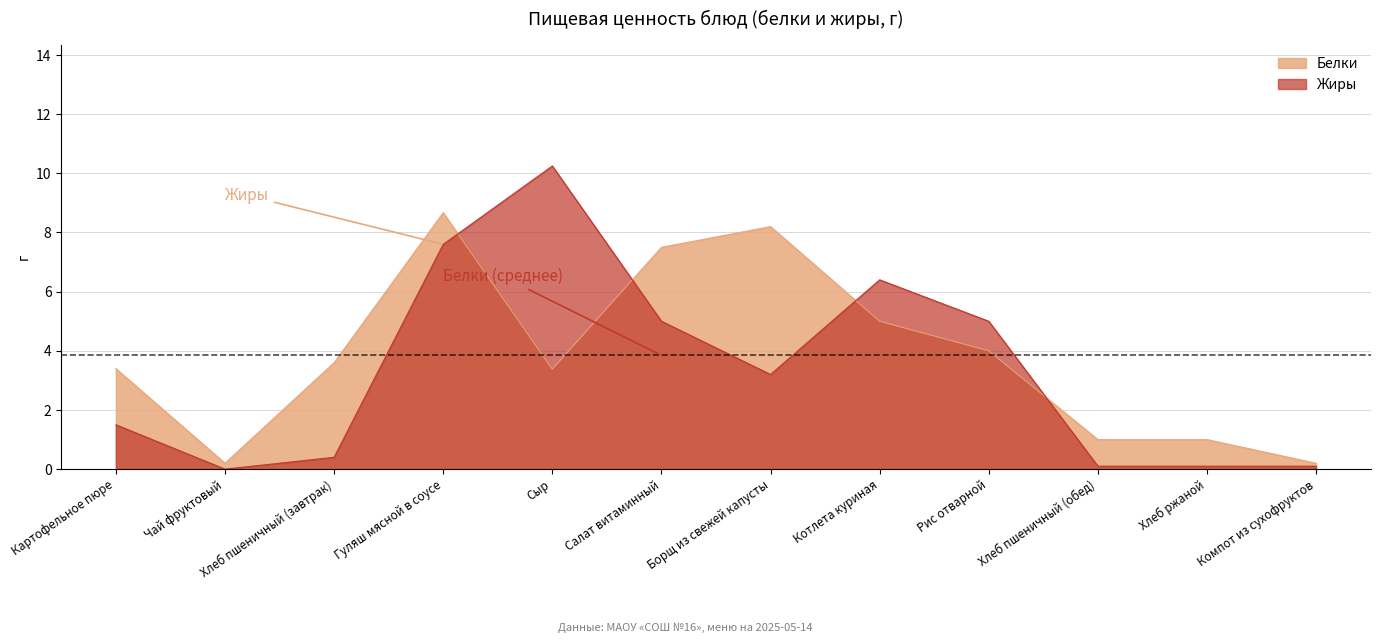

In Белки, how many points are lower than both neighbors (excluding endpoints)?

2